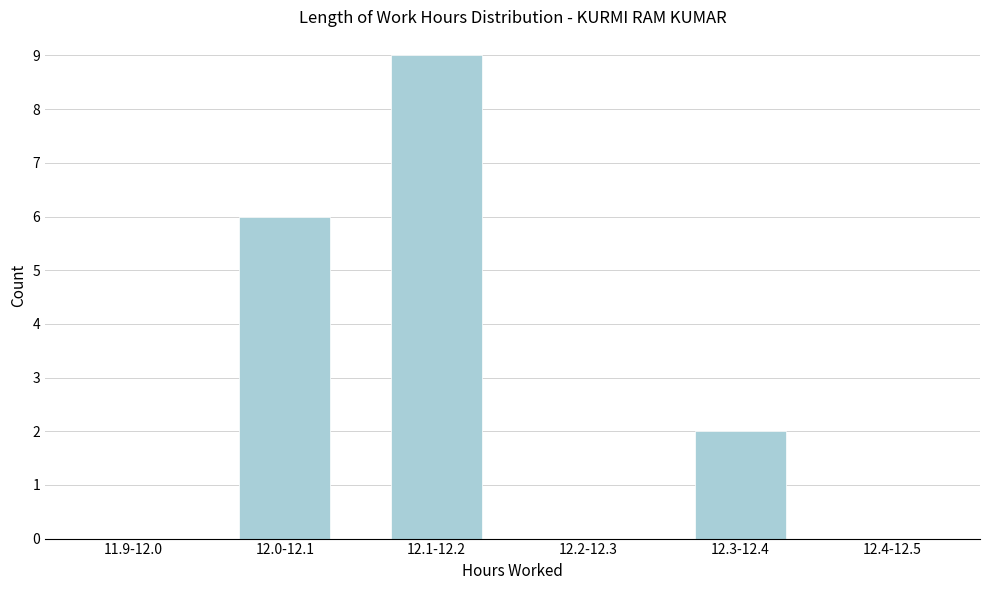

Reading right to left, list all the values displayed in this chart.

12.4-12.5=0	12.3-12.4=2	12.2-12.3=0	12.1-12.2=9	12.0-12.1=6	11.9-12.0=0